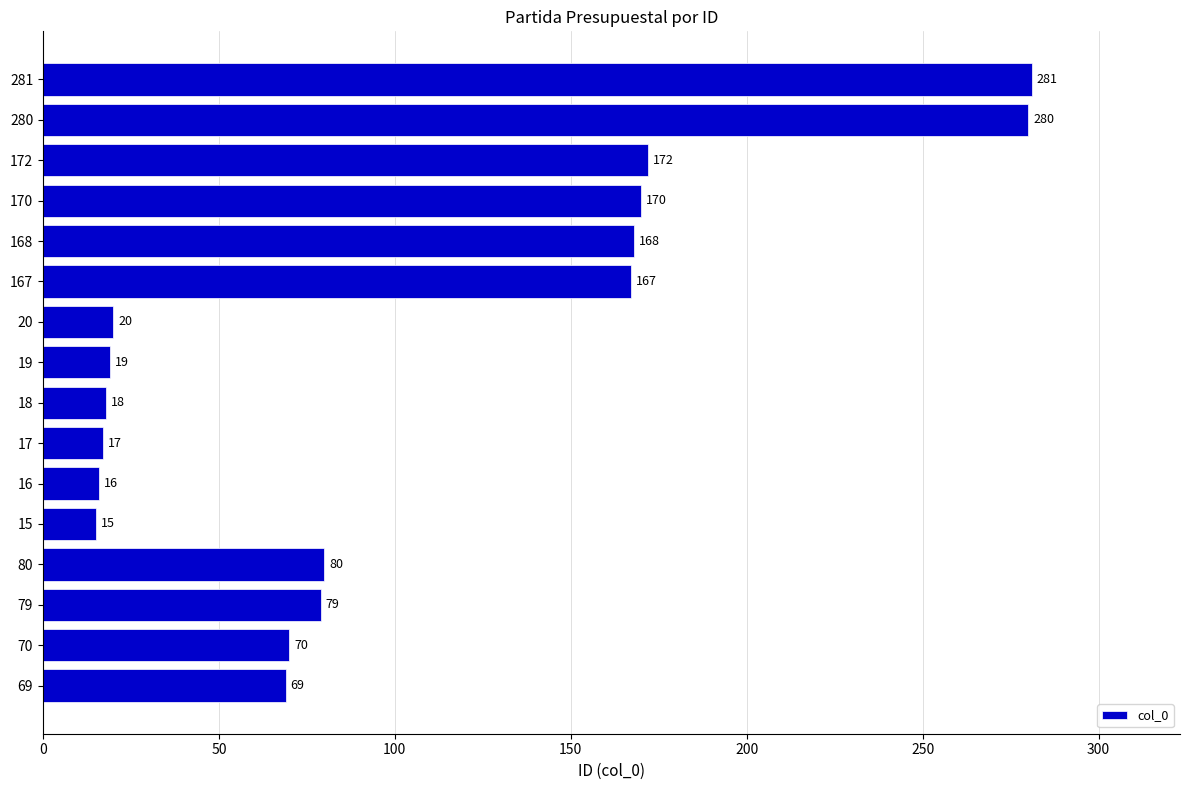

What is the greatest value displayed?

281